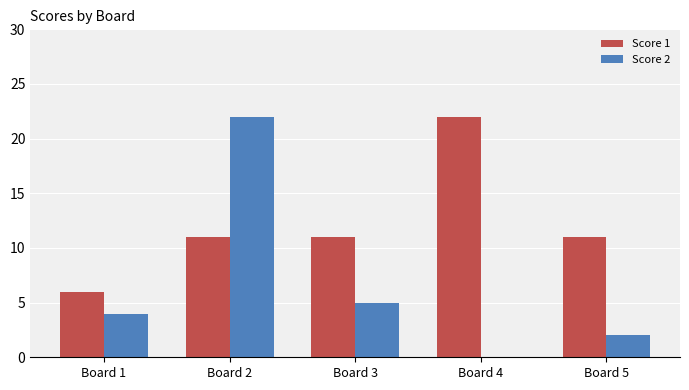

Is the value of Score 1 at Board 5 greater than the value of Score 2 at Board 4?

Yes